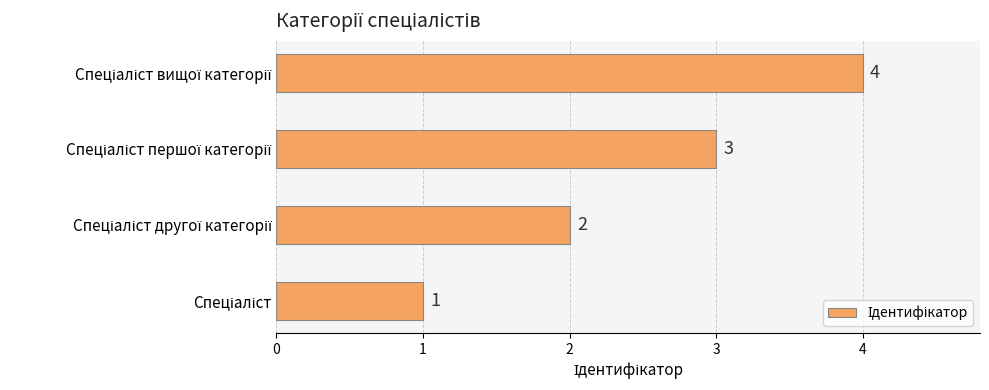

What is the maximum value shown in the chart?

4